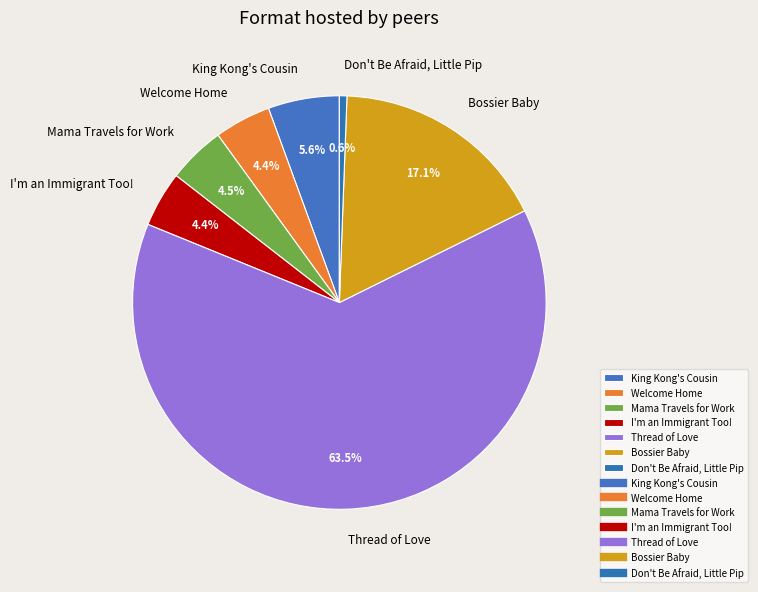

Is it true that Welcome Home is 4% of the pie?

True